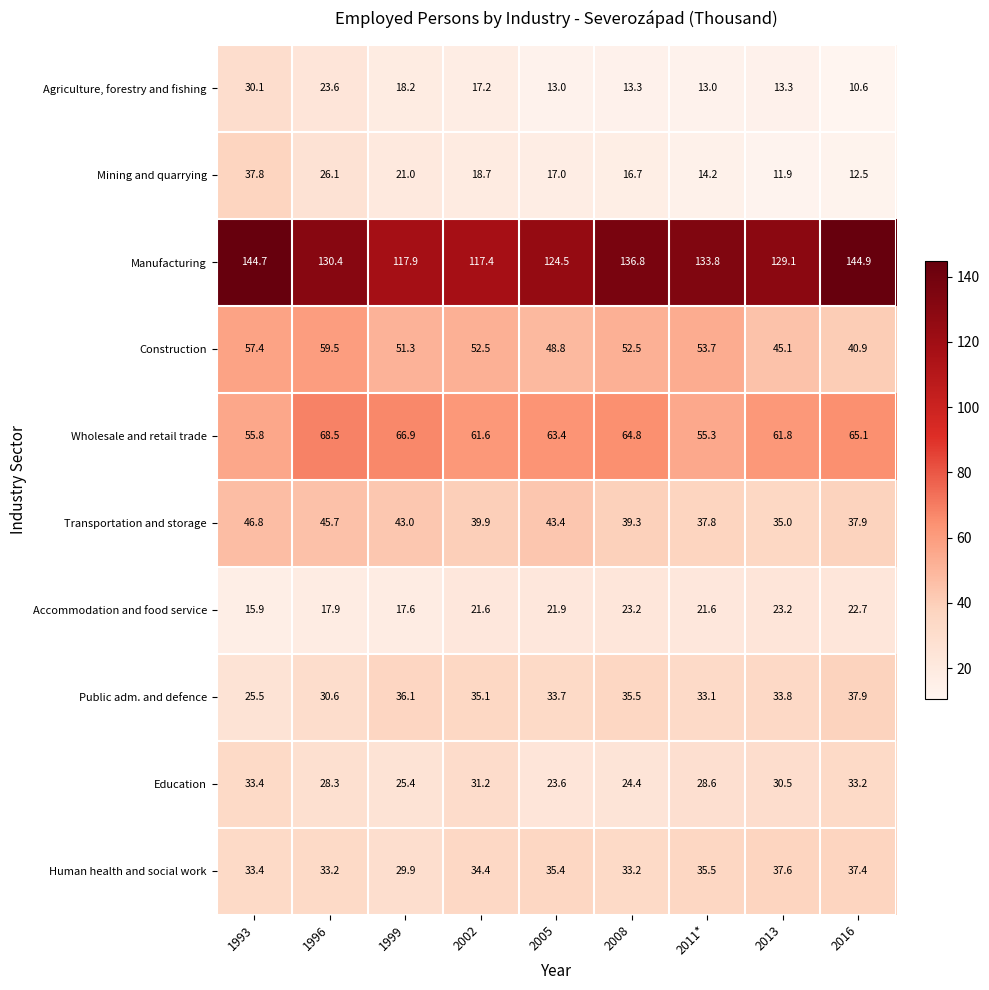

At how many categories does at least one series exceed 68?

9